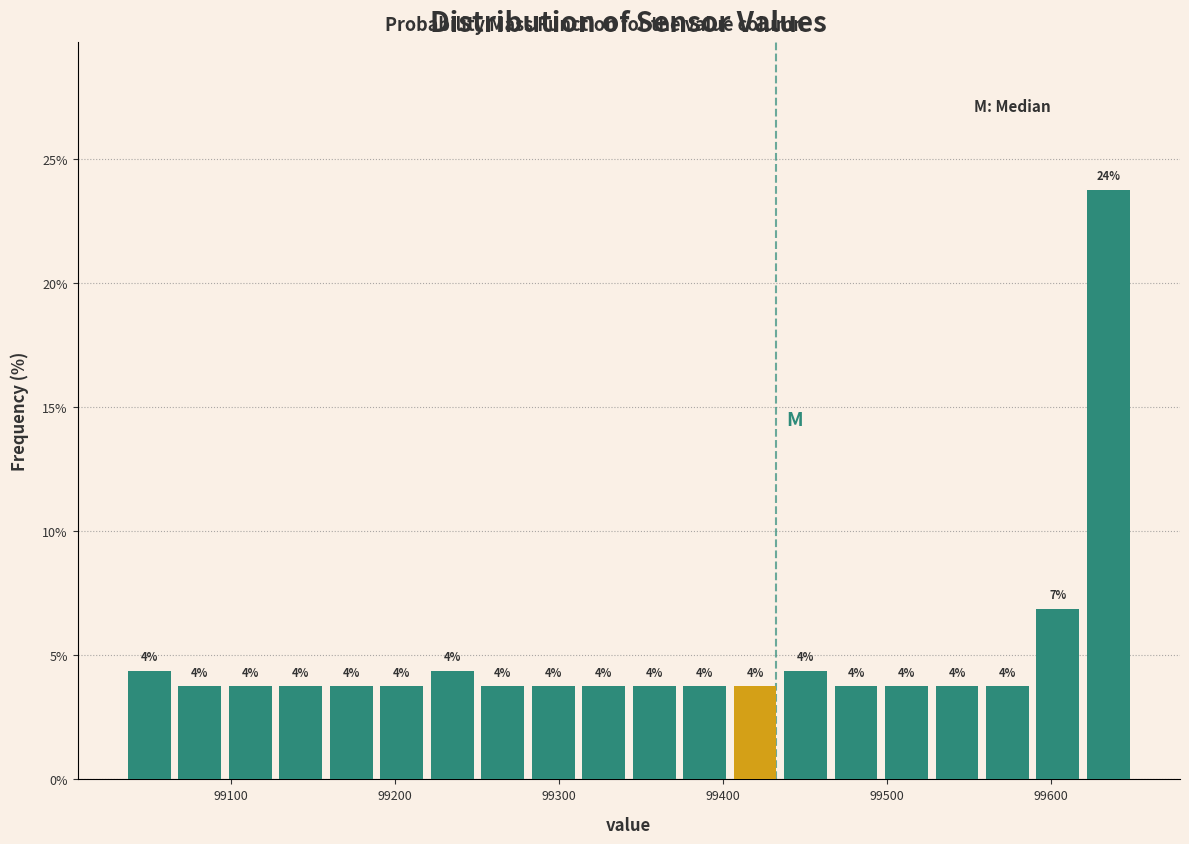

Read against the x-axis, roughly where is the centre of the tallest bar?

99630